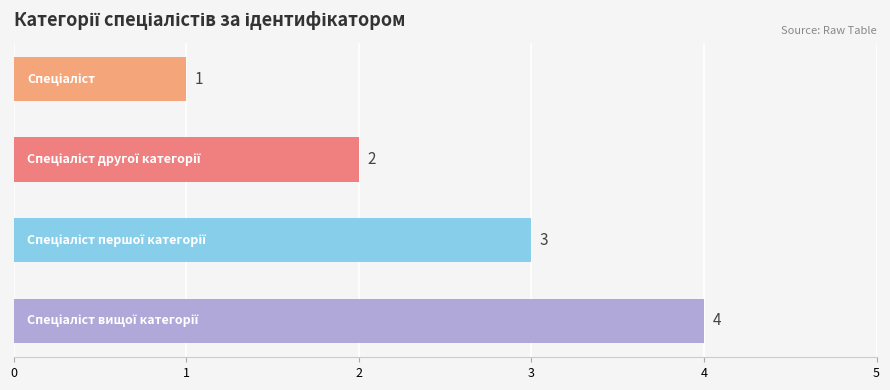

How many values are between 2 and 4?

3